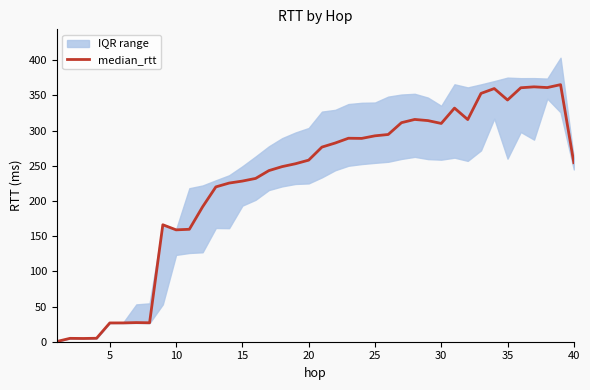

The value of median_rtt at 25 is 162.2. True or false?

False